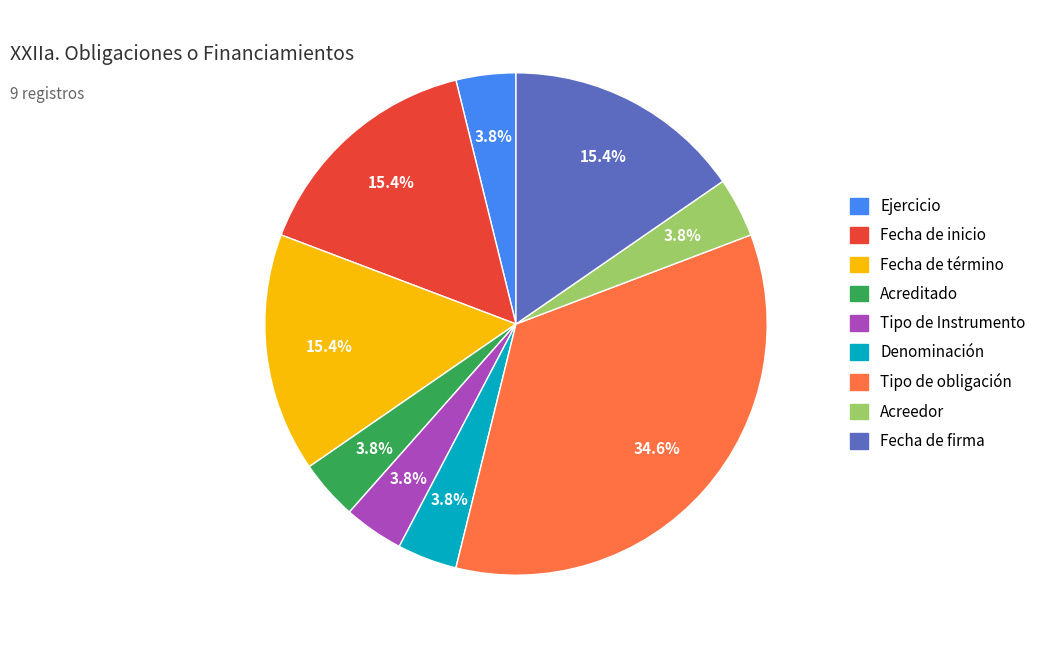

What percentage is the Ejercicio slice, to the nearest percent?

4%